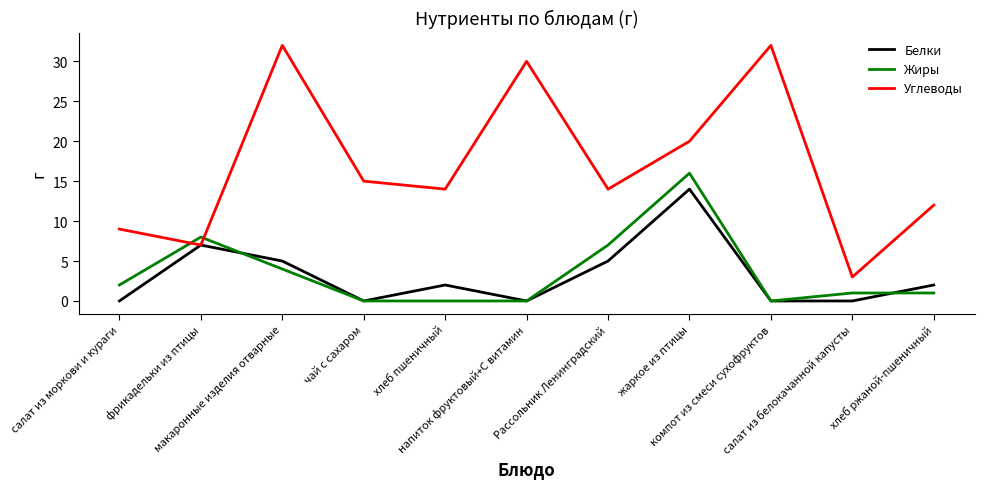

Reading left to right, extract all data points from this chart.

Белки: салат из моркови и кураги=0	фрикадельки из птицы=7	макаронные изделия отварные=5	чай с сахаром=0	хлеб пшеничный=2	напиток фруктовый+С витамин=0	Рассольник Ленинградский=5	жаркое из птицы=14	компот из смеси сухофруктов=0	салат из белокачанной капусты=0	хлеб ржаной-пшеничный=2
Жиры: салат из моркови и кураги=2	фрикадельки из птицы=8	макаронные изделия отварные=4	чай с сахаром=0	хлеб пшеничный=0	напиток фруктовый+С витамин=0	Рассольник Ленинградский=7	жаркое из птицы=16	компот из смеси сухофруктов=0	салат из белокачанной капусты=1	хлеб ржаной-пшеничный=1
Углеводы: салат из моркови и кураги=9	фрикадельки из птицы=7	макаронные изделия отварные=32	чай с сахаром=15	хлеб пшеничный=14	напиток фруктовый+С витамин=30	Рассольник Ленинградский=14	жаркое из птицы=20	компот из смеси сухофруктов=32	салат из белокачанной капусты=3	хлеб ржаной-пшеничный=12